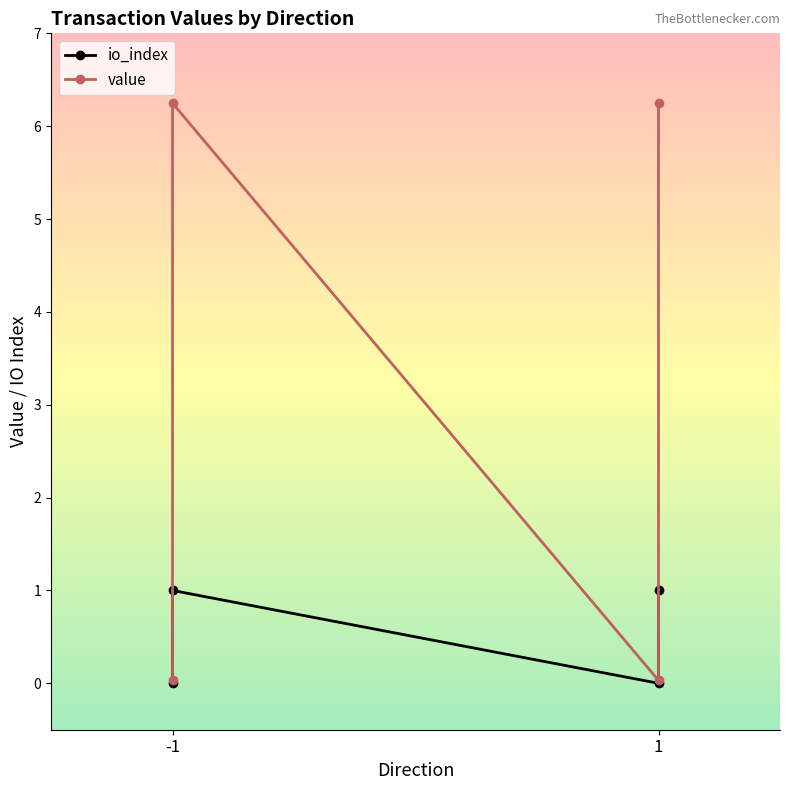

True or false: io_index and value intersect in this chart.

False